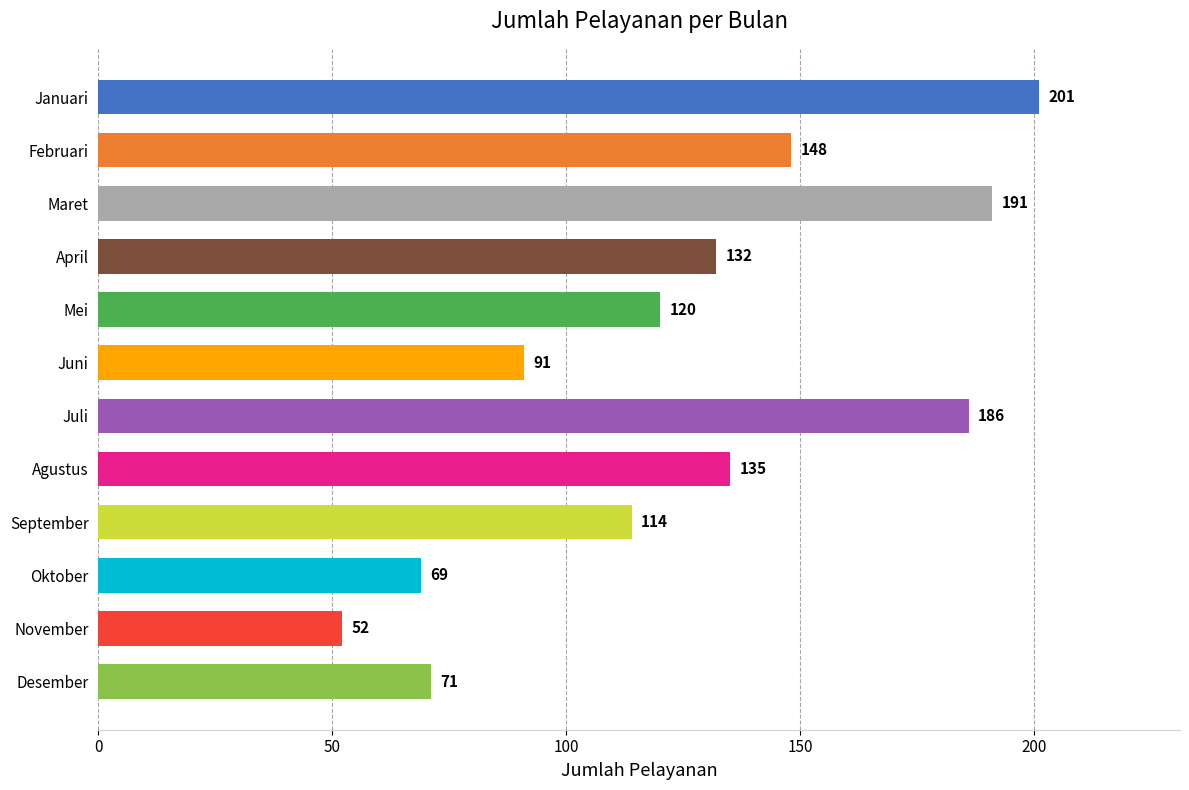

Approximately how many times larger is the value at Oktober compared to Agustus?

0.5